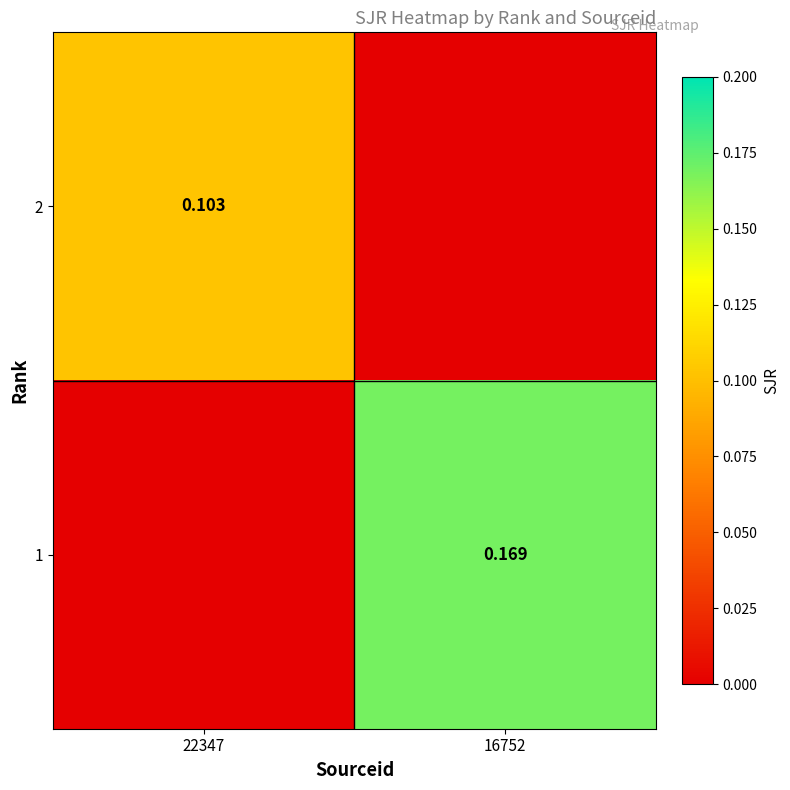

Rank the series at 16752 from highest to lowest value.

1, 2